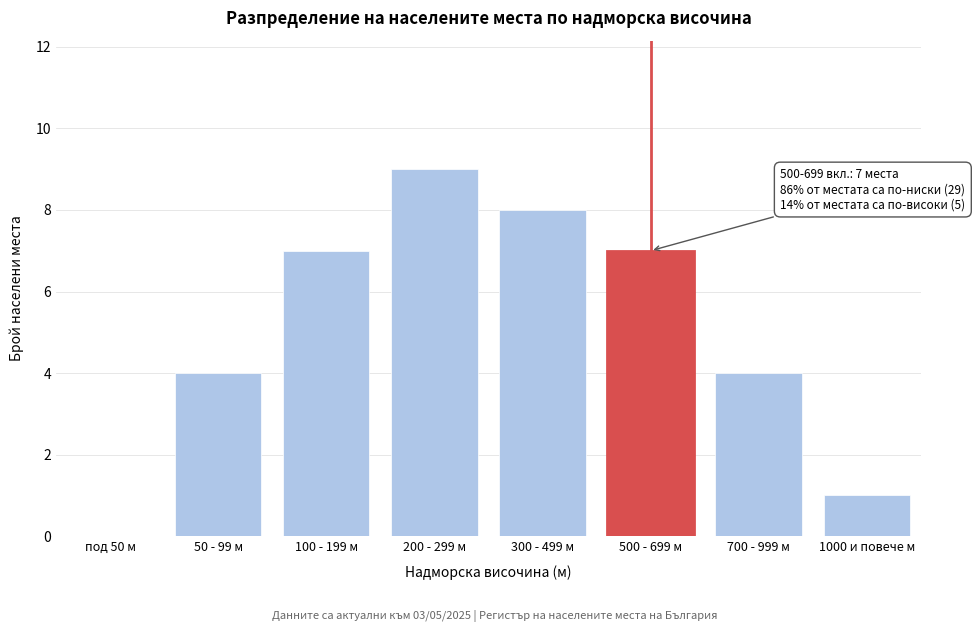

Reading right to left, list all the values displayed in this chart.

1000 и повече м=1	700 - 999 м=4	500 - 699 м=7	300 - 499 м=8	200 - 299 м=9	100 - 199 м=7	50 - 99 м=4	под 50 м=0